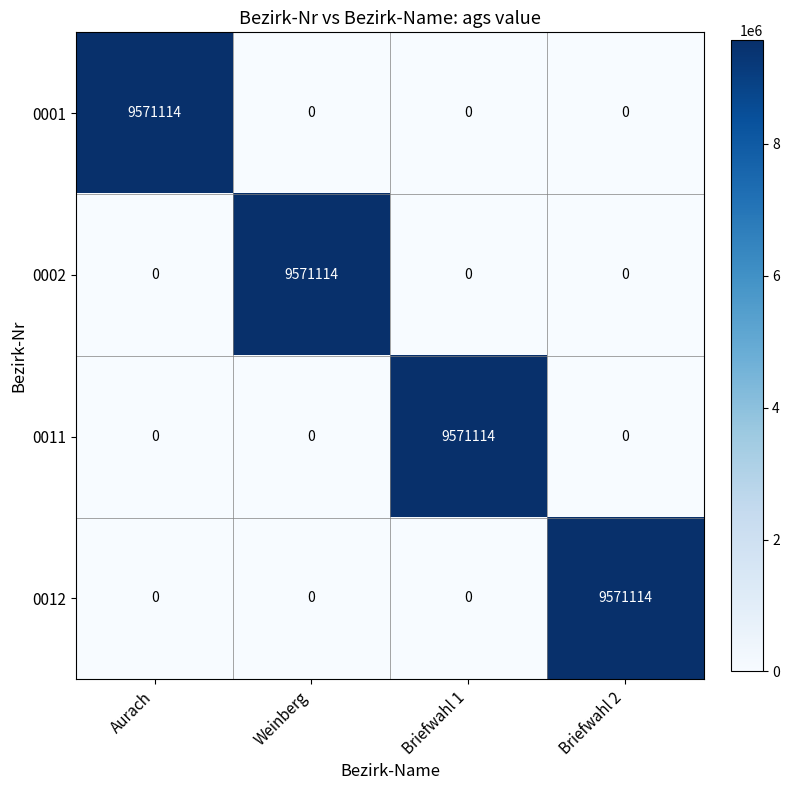

What is the difference between the maximum and minimum values in the 0001 series?

9571114